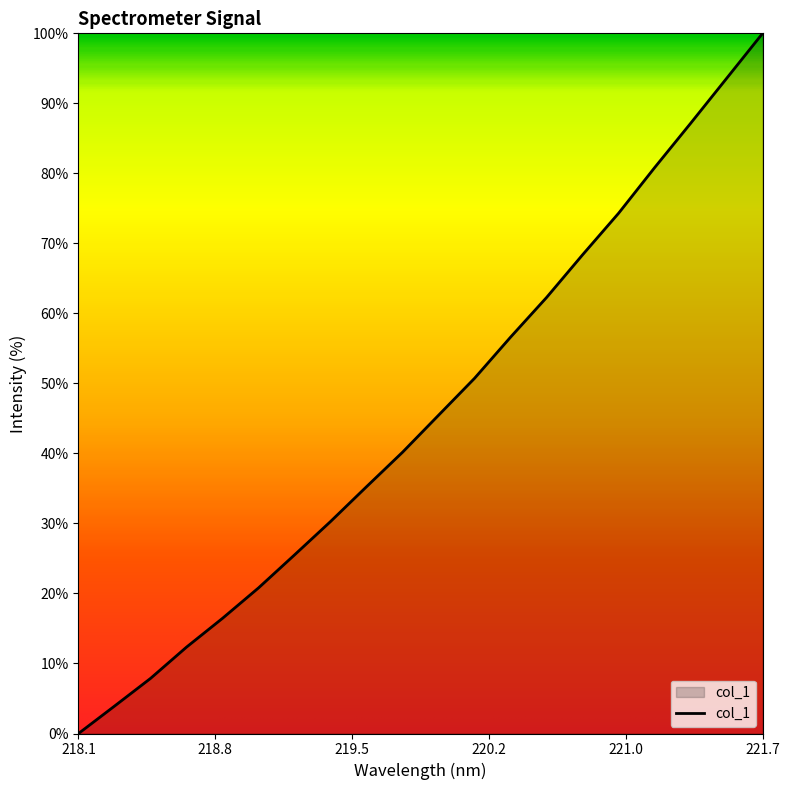

What is the greatest value displayed?

100.0